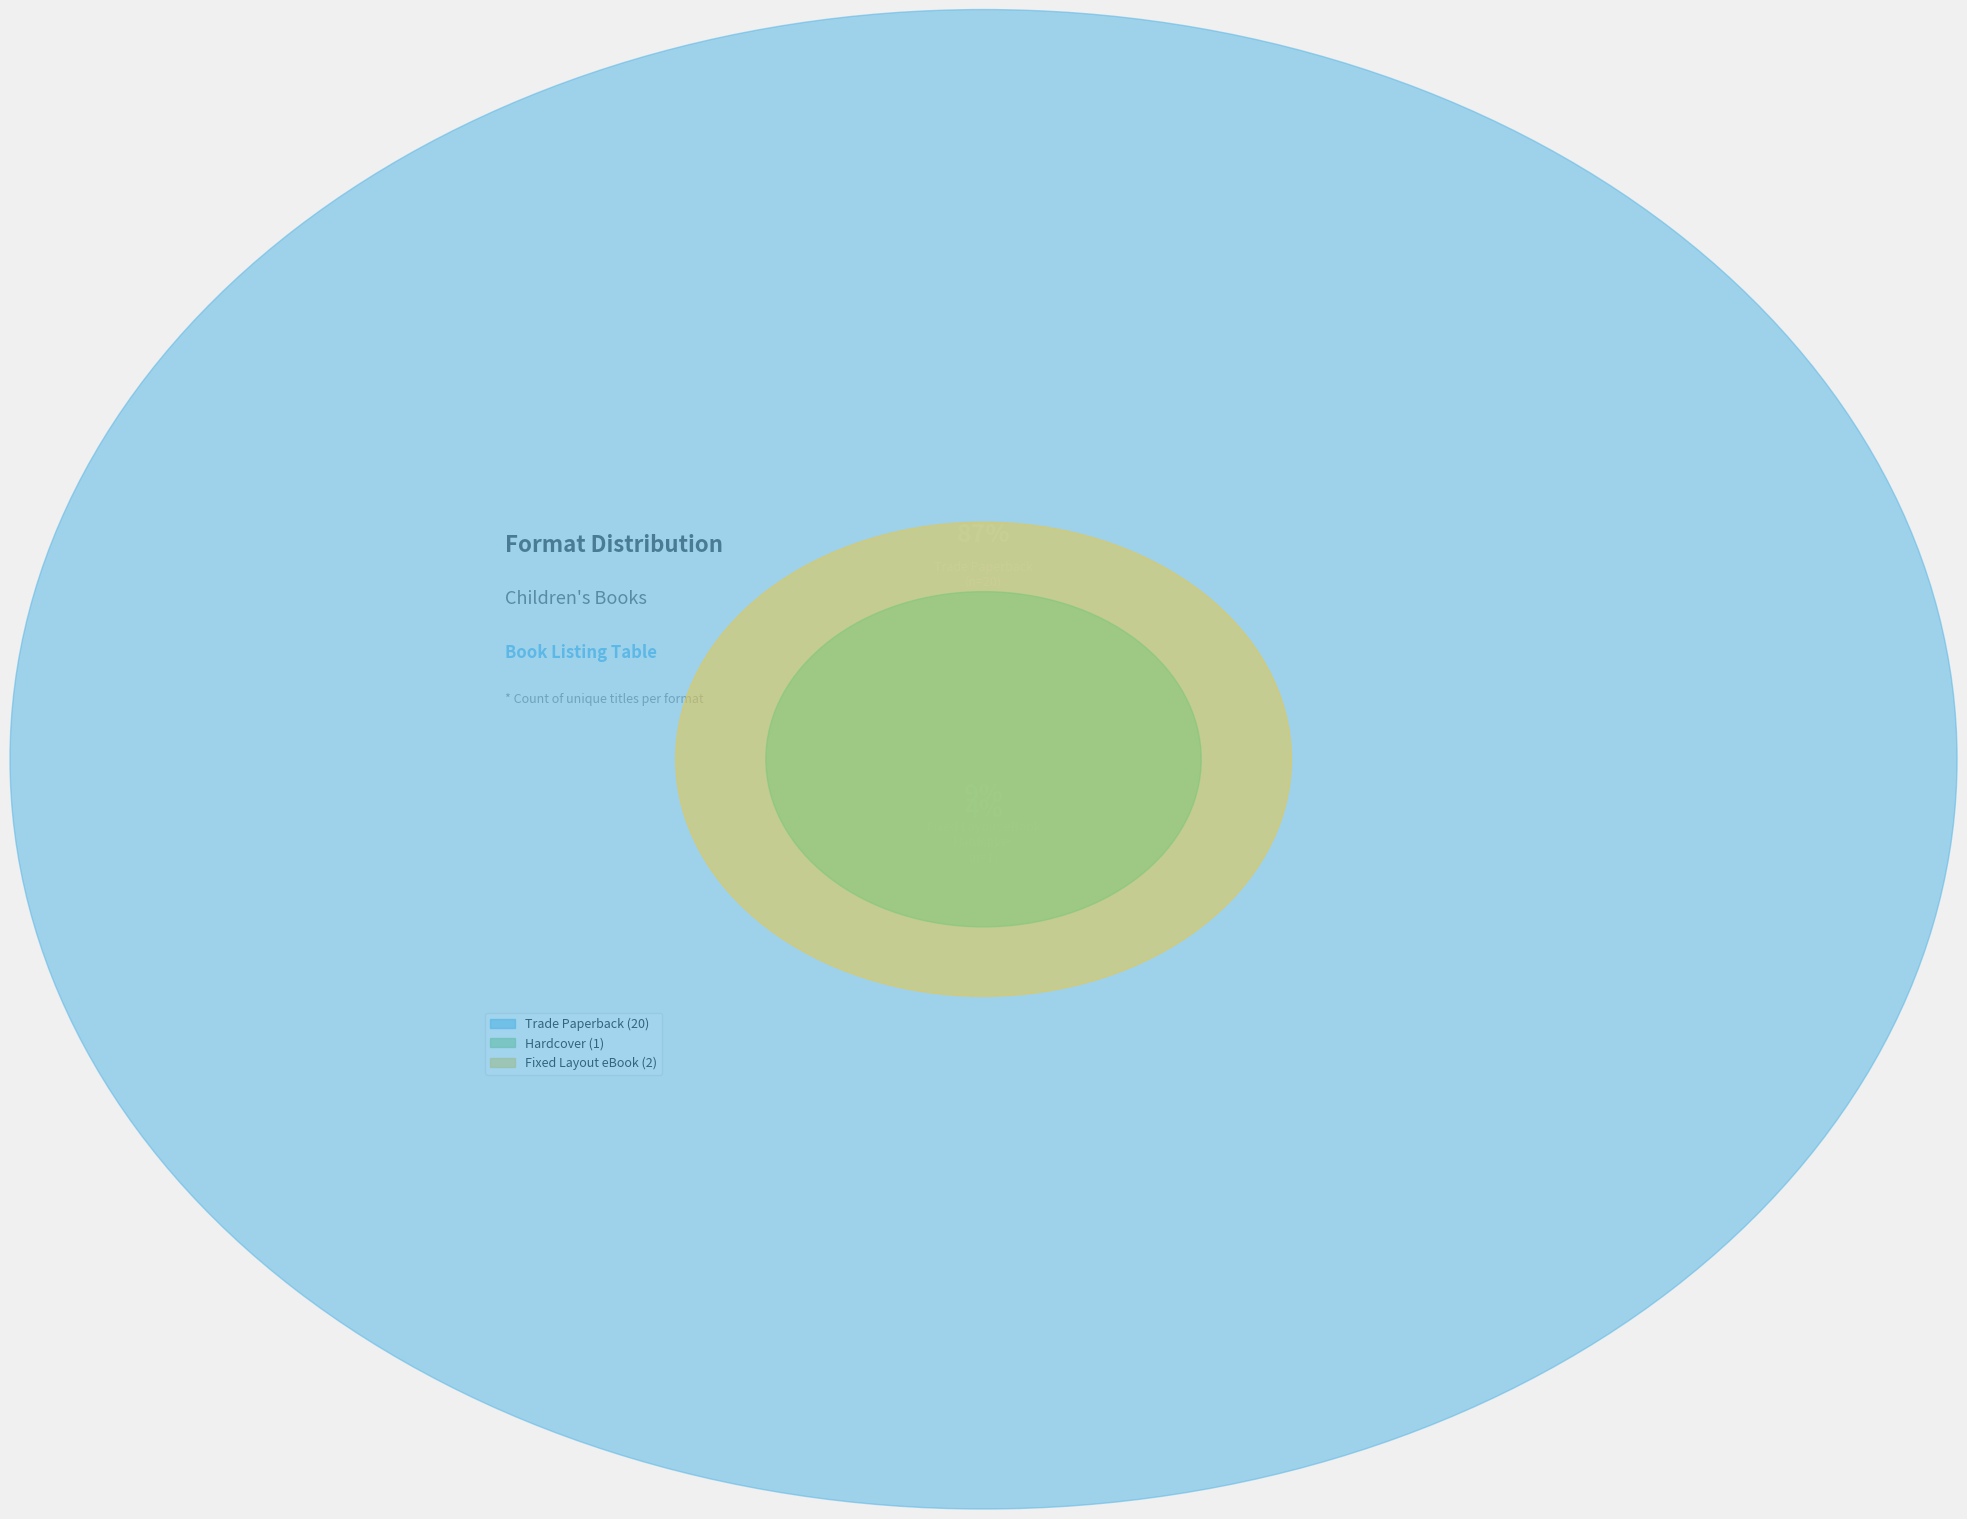

Do Trade Paperback and Hardcover together represent more than half of the pie?

Yes